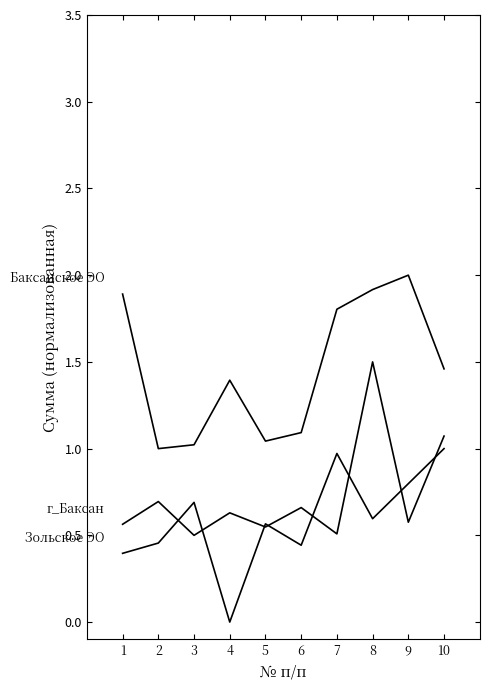

What is the total value across all series at 7?

3.3